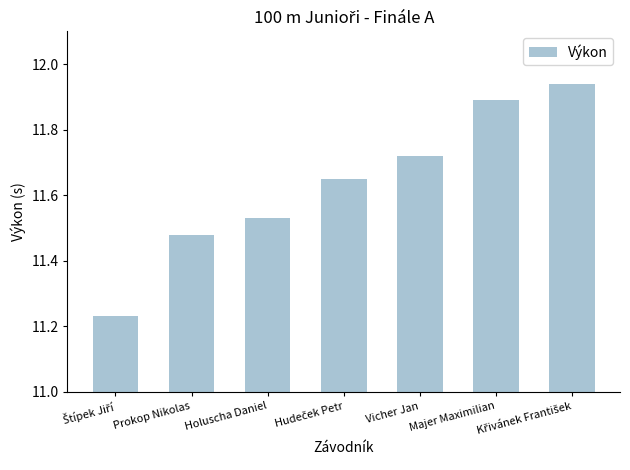

What position from the right is Majer Maximilian?

2